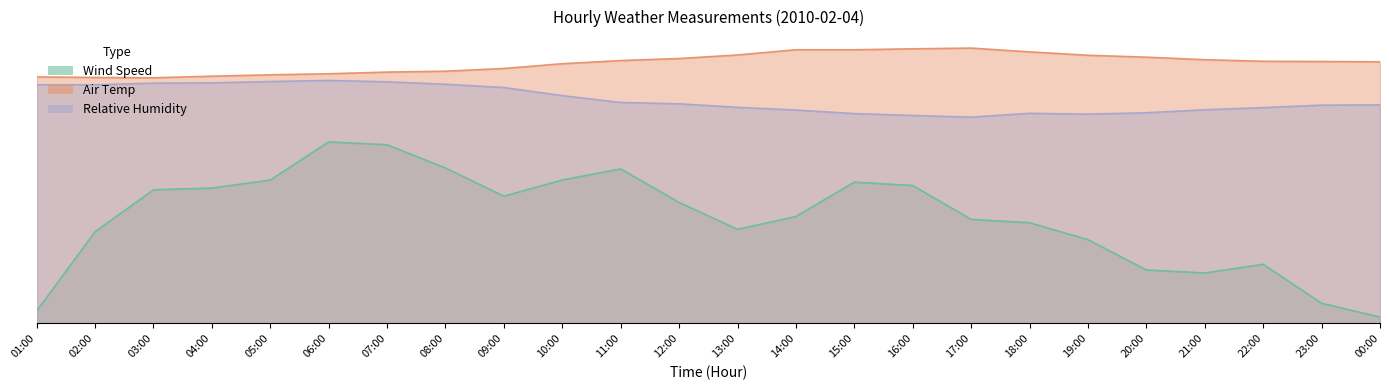

What is the difference between the Relative Humidity values at 01:00 and 19:00?

1.0